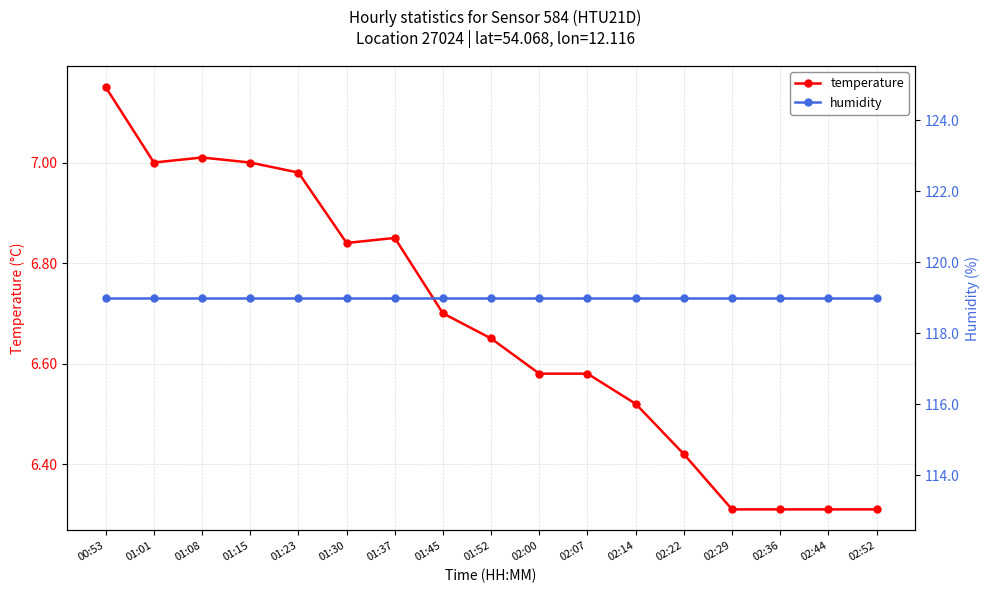

True or false: temperature and humidity intersect in this chart.

False